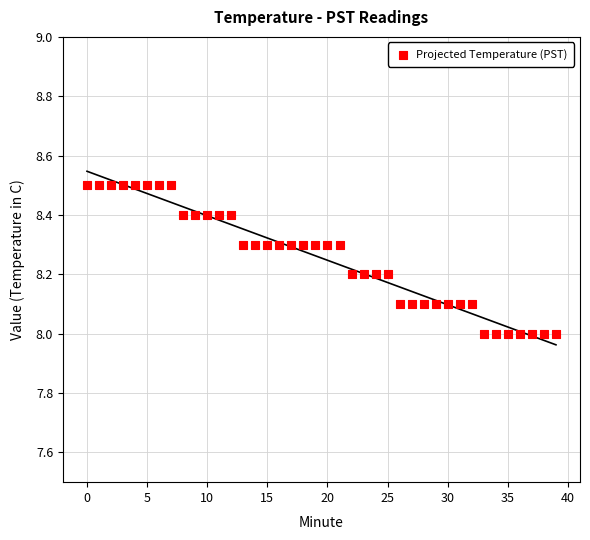

What is the range of Y values (max minus min)?

0.5